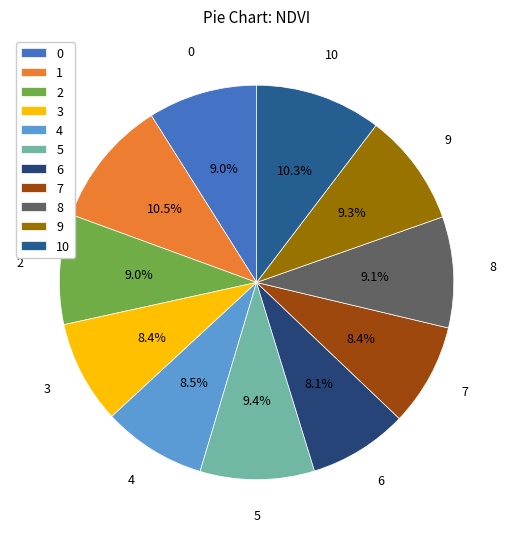

Is there any slice that represents more than half of the pie?

No